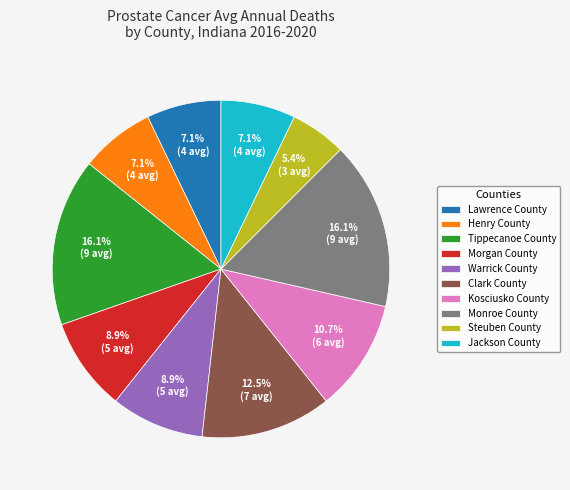

Do Morgan County and Monroe County together represent more than half of the pie?

No